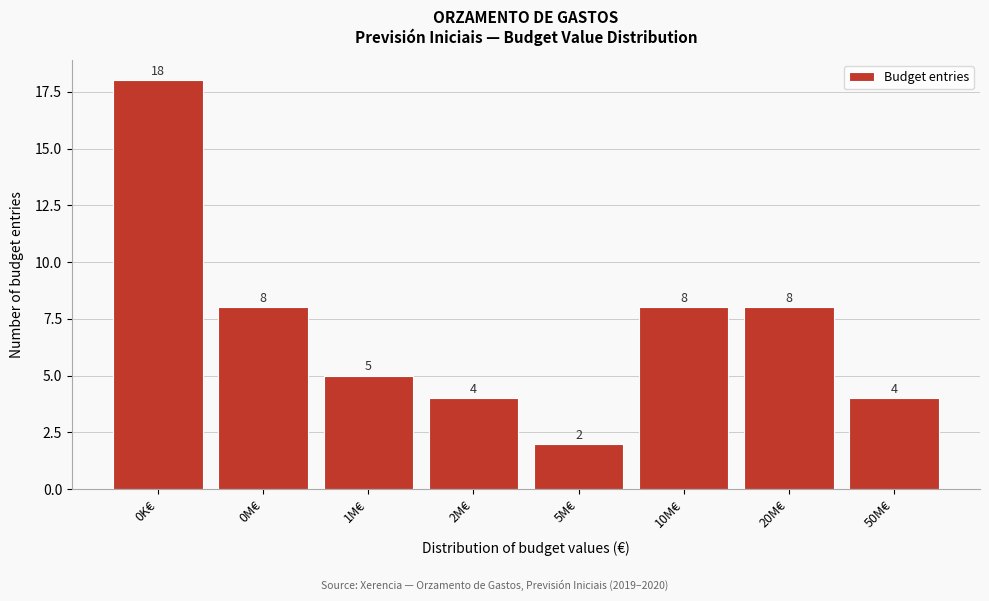

Reading left to right, list all the values displayed in this chart.

18	8	5	4	2	8	8	4